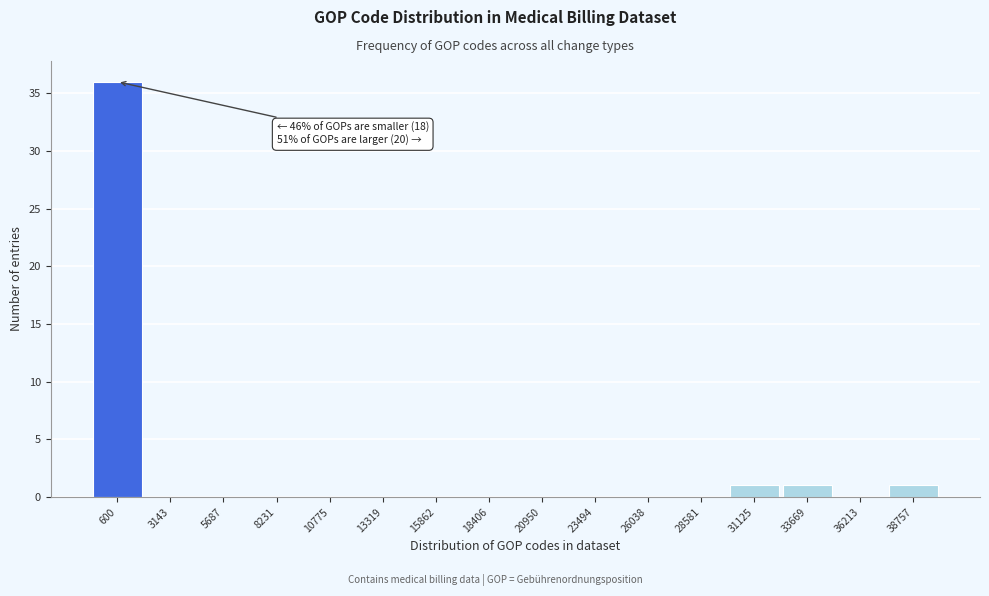

Reading left to right, transcribe all the data shown in this chart.

600=36	3143=0	5687=0	8231=0	10775=0	13319=0	15862=0	18406=0	20950=0	23494=0	26038=0	28581=0	31125=1	33669=1	36213=0	38757=1